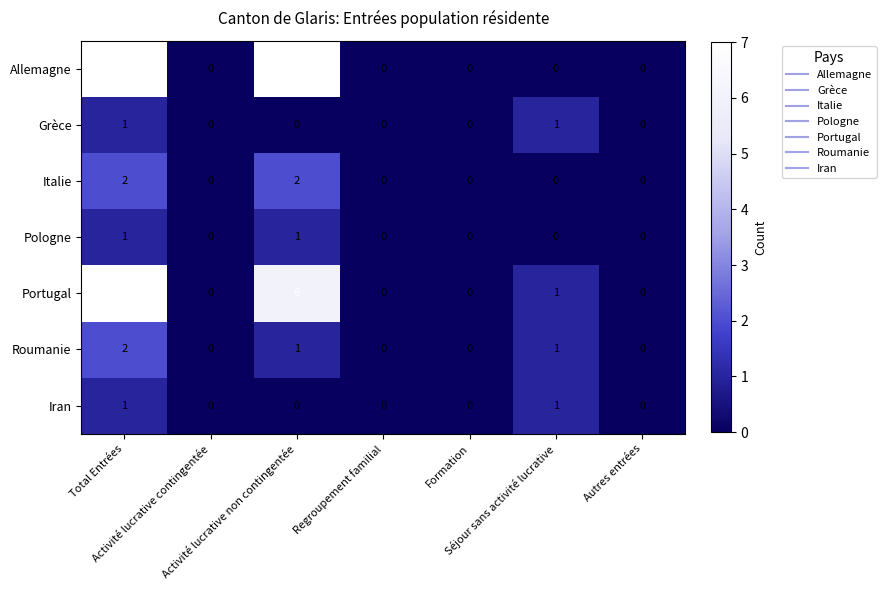

What is the maximum value for Portugal?

7